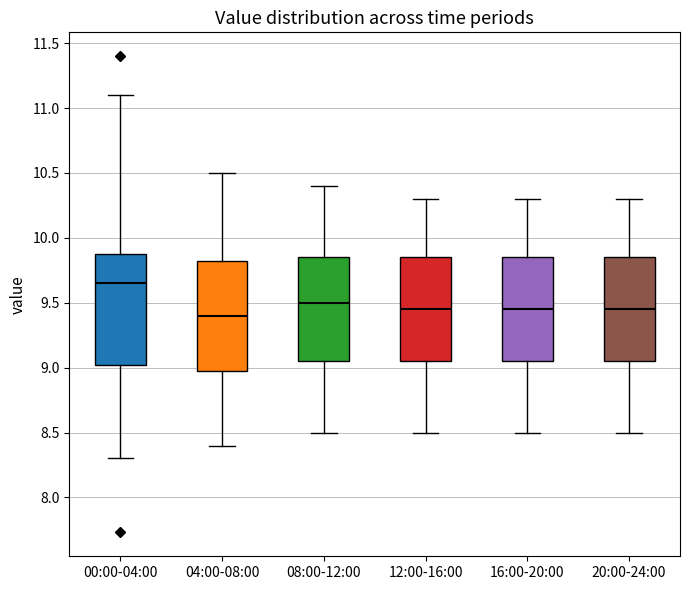

Reading left to right, transcribe this box plot: for each box, give where its median line is, the range the box spans, and where its two whiskers end, as read against the y-axis. The values are not printed on the chart, so give them approximately, as read against the axis.

00:00-04:00: median 9.65, box 9.00 to 9.90, whiskers 8.30 to 11.10
04:00-08:00: median 9.40, box 9.00 to 9.85, whiskers 8.40 to 10.50
08:00-12:00: median 9.50, box 9.05 to 9.85, whiskers 8.50 to 10.40
12:00-16:00: median 9.45, box 9.05 to 9.85, whiskers 8.50 to 10.30
16:00-20:00: median 9.45, box 9.05 to 9.85, whiskers 8.50 to 10.30
20:00-24:00: median 9.45, box 9.05 to 9.85, whiskers 8.50 to 10.30